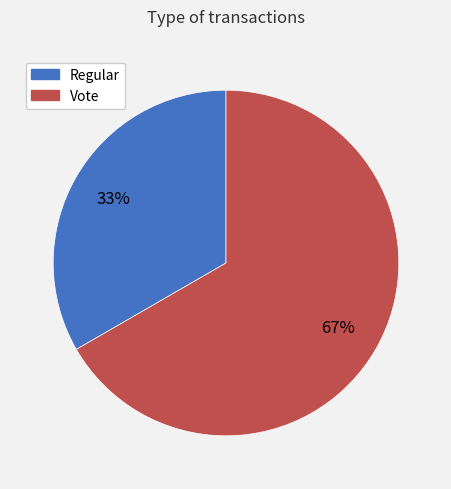

Which slice is the smallest?

Regular